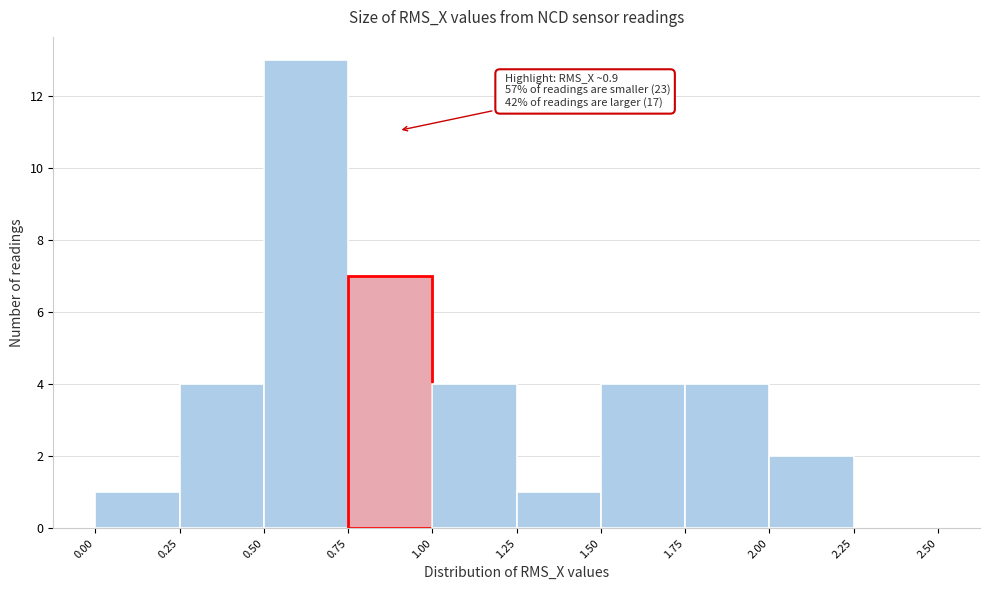

Which range on the x-axis has the tallest bar?

0.50 to 0.75